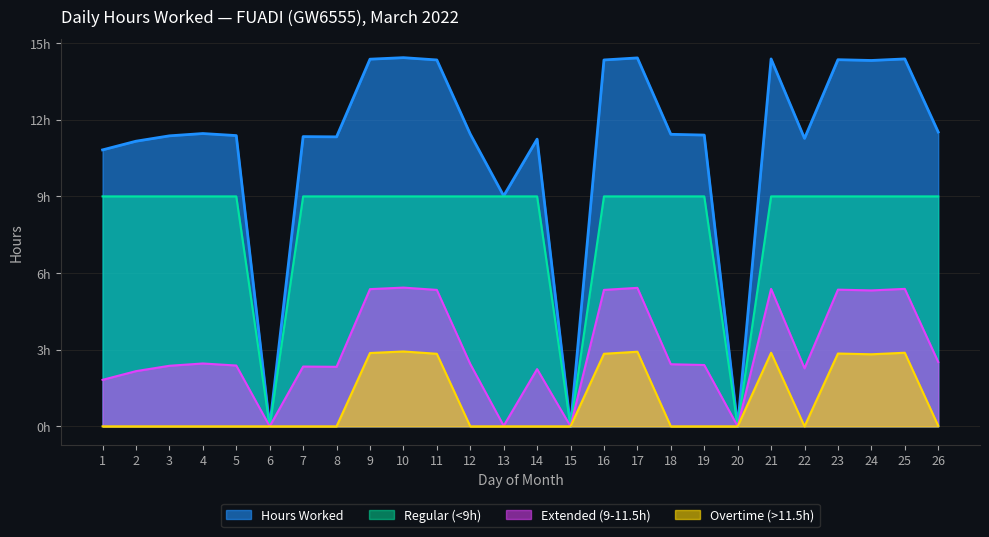

What is the value of the 26th point from the left?

11.5